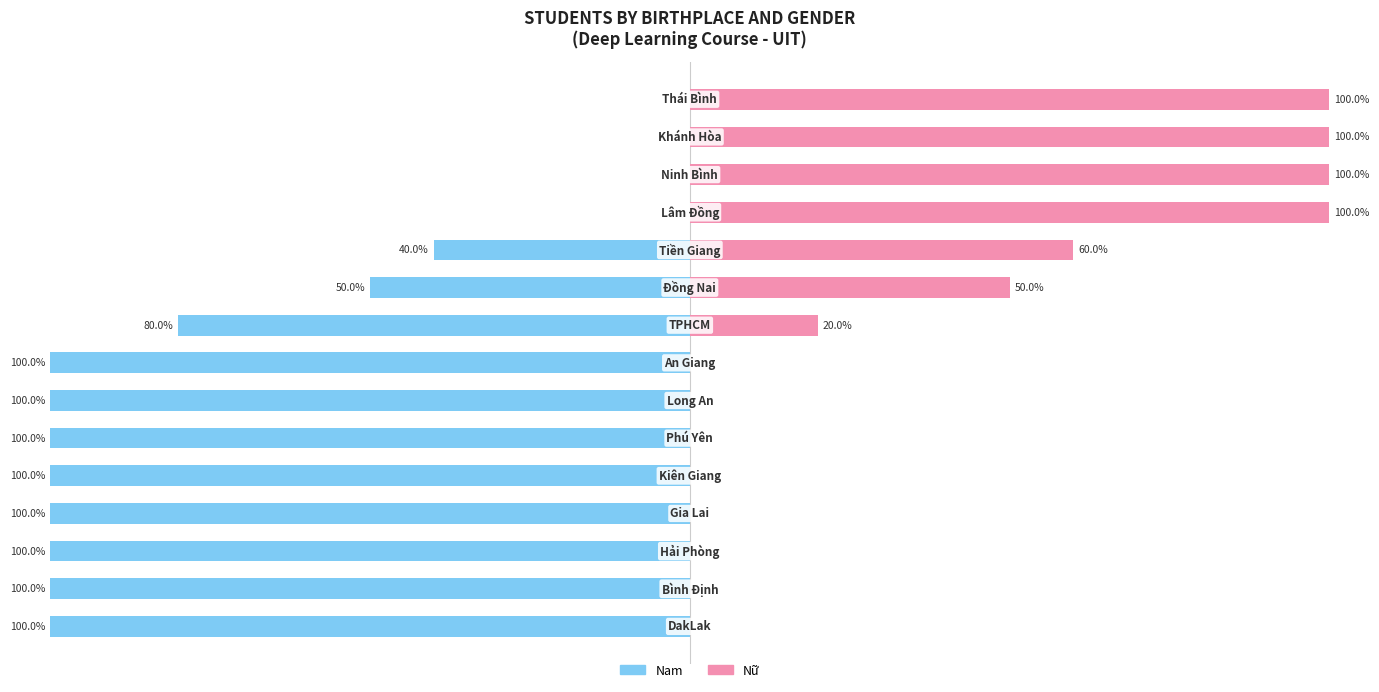

What is the sum of all Nữ values?

530